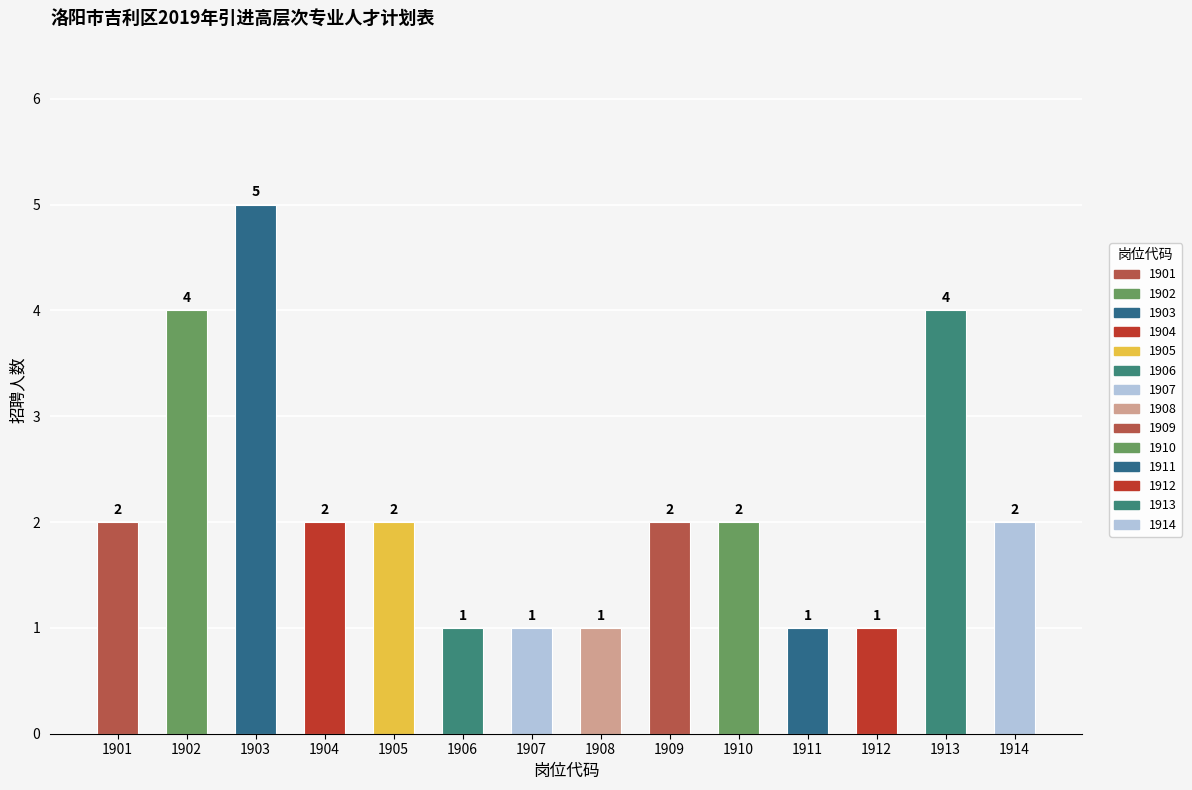

What is the value of the 3rd bar from the left?

5